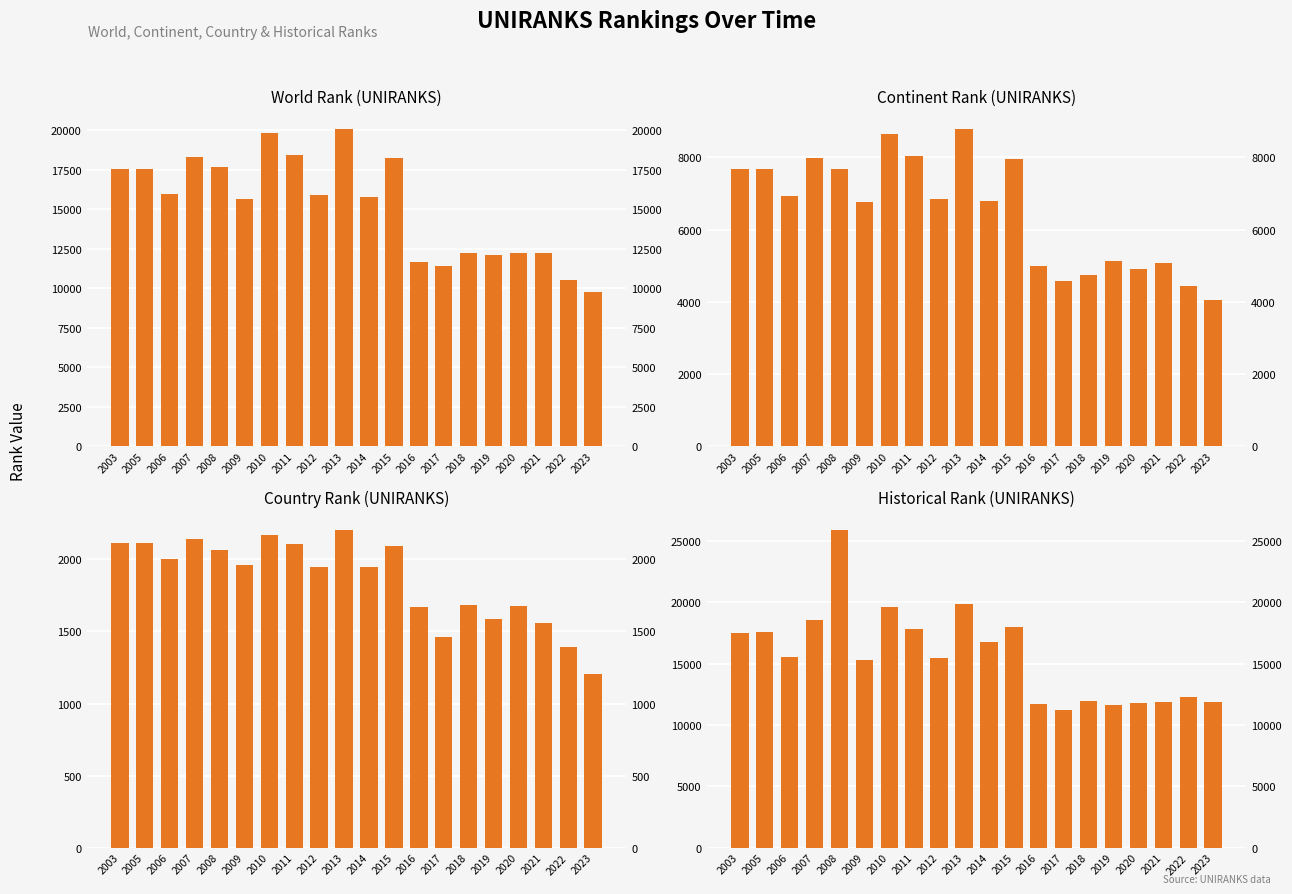

Where does the world rank series first go above 15940?

2003